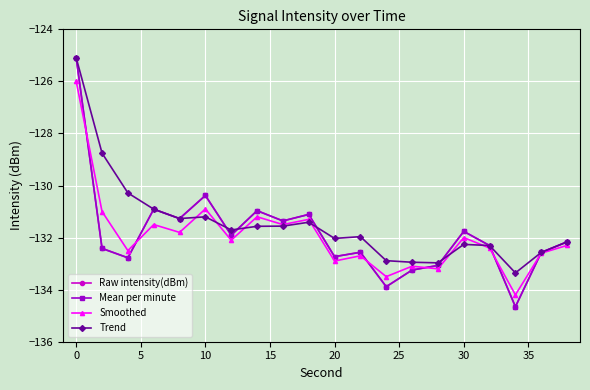

True or false: Smoothed and Mean per minute intersect in this chart.

True